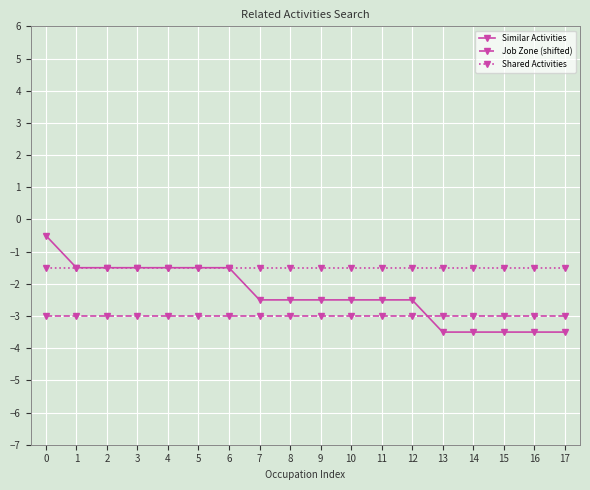

True or false: Job Zone (shifted) and Shared Activities intersect in this chart.

False